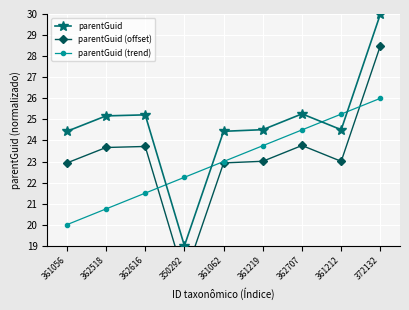

Is it true that parentGuid equals 24.5 at 361219?

True